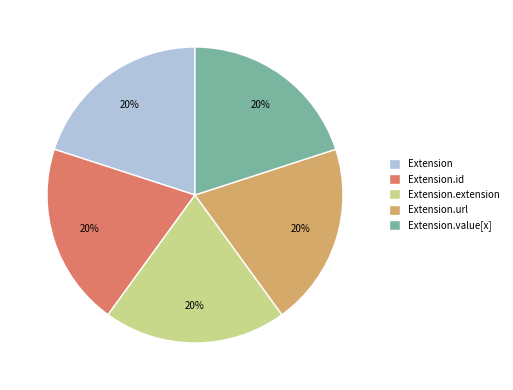

True or false: Extension.url accounts for 99% of the total.

False